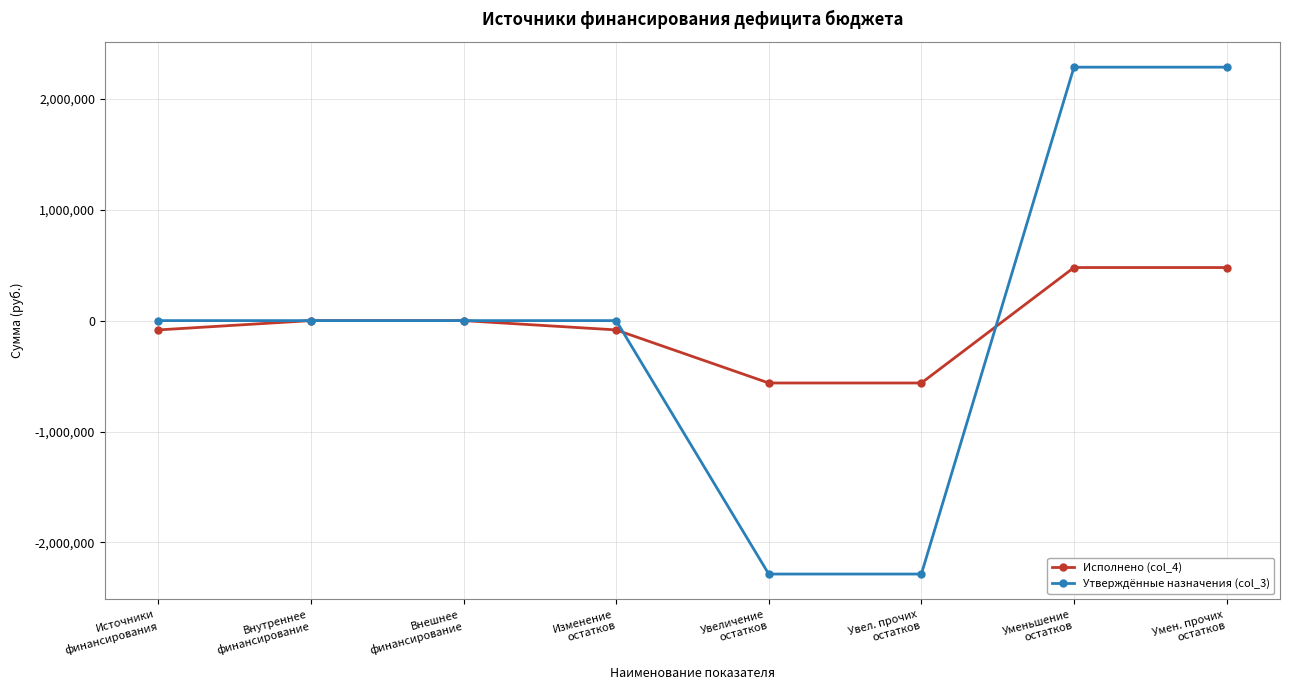

What is the average value of the Исполнено (col_4) series?

-41956.8